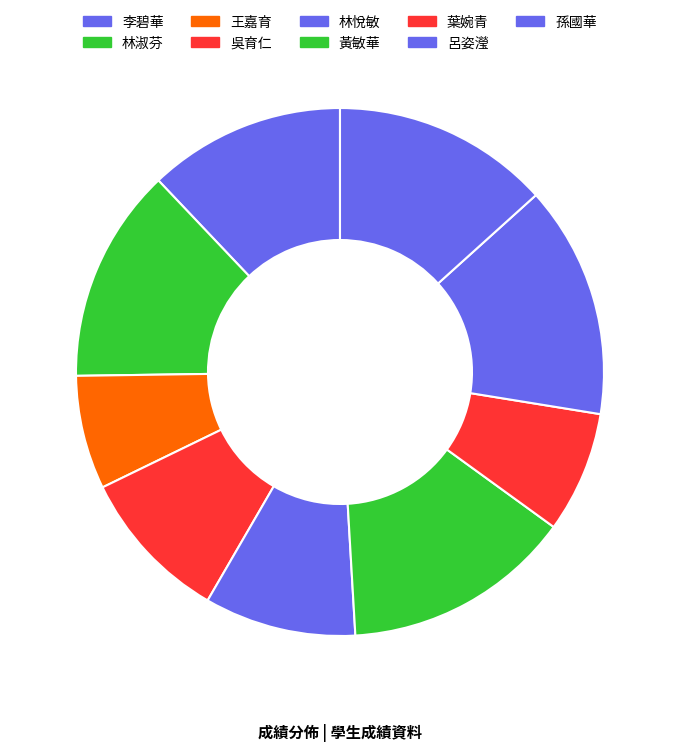

How many slices are in this pie chart?

9